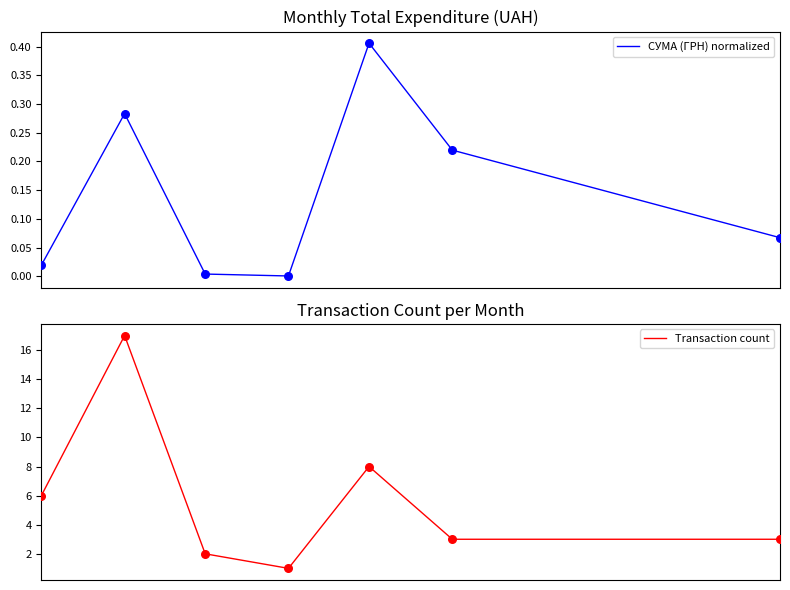

What are all the series names shown in the legend?

СУМА (ГРН) normalized, Transaction count